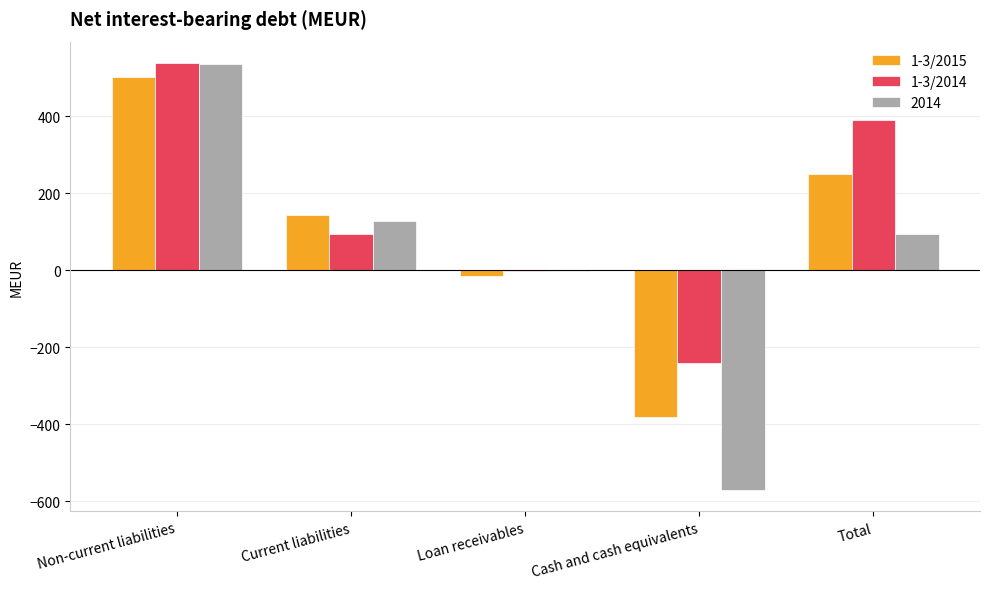

What is the greatest value displayed?

539